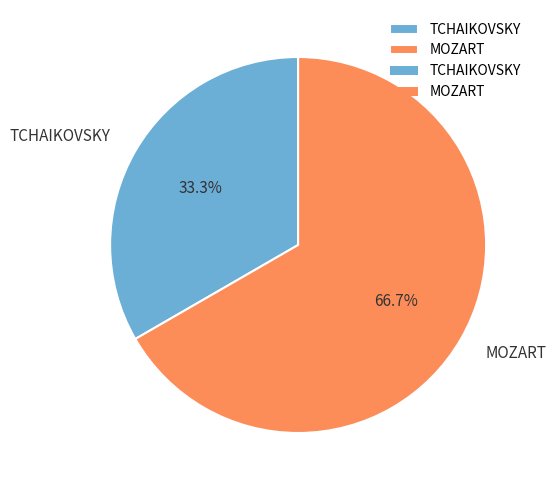

Rank the categories by value from lowest to highest.

TCHAIKOVSKY, MOZART